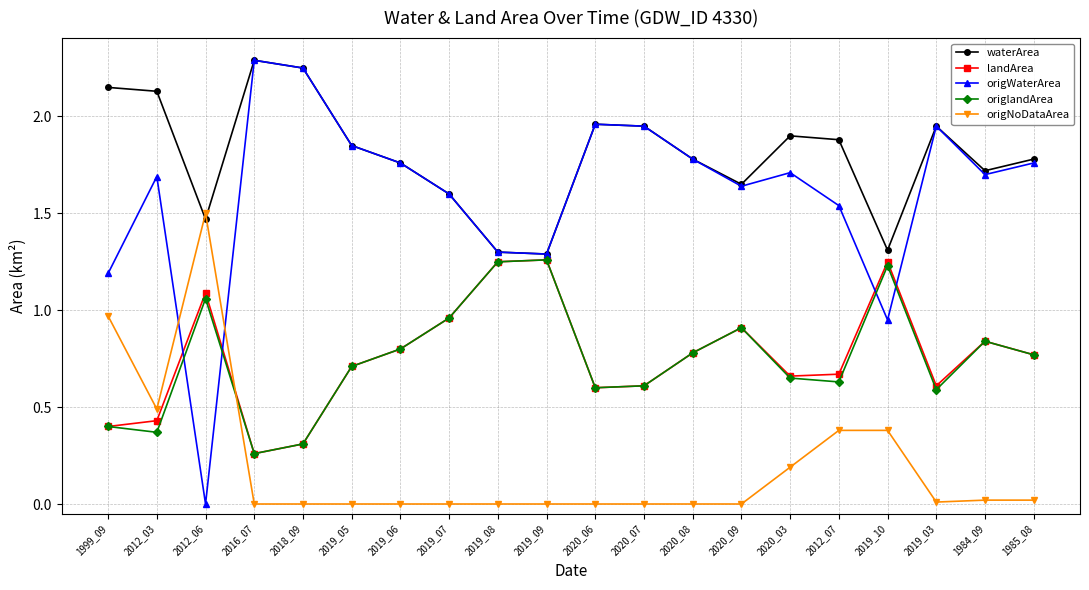

Where is the first local minimum for origWaterArea?

2012_06